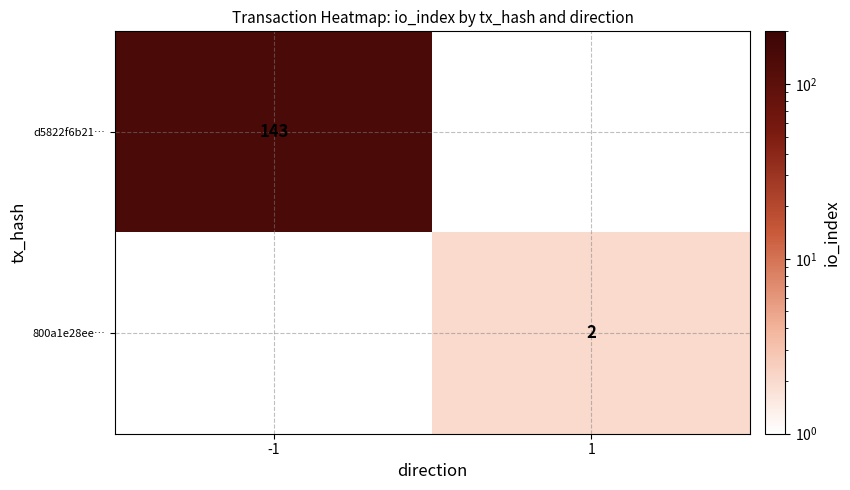

True or false: 800a1e28ee… has a value of 2 at 1.

True